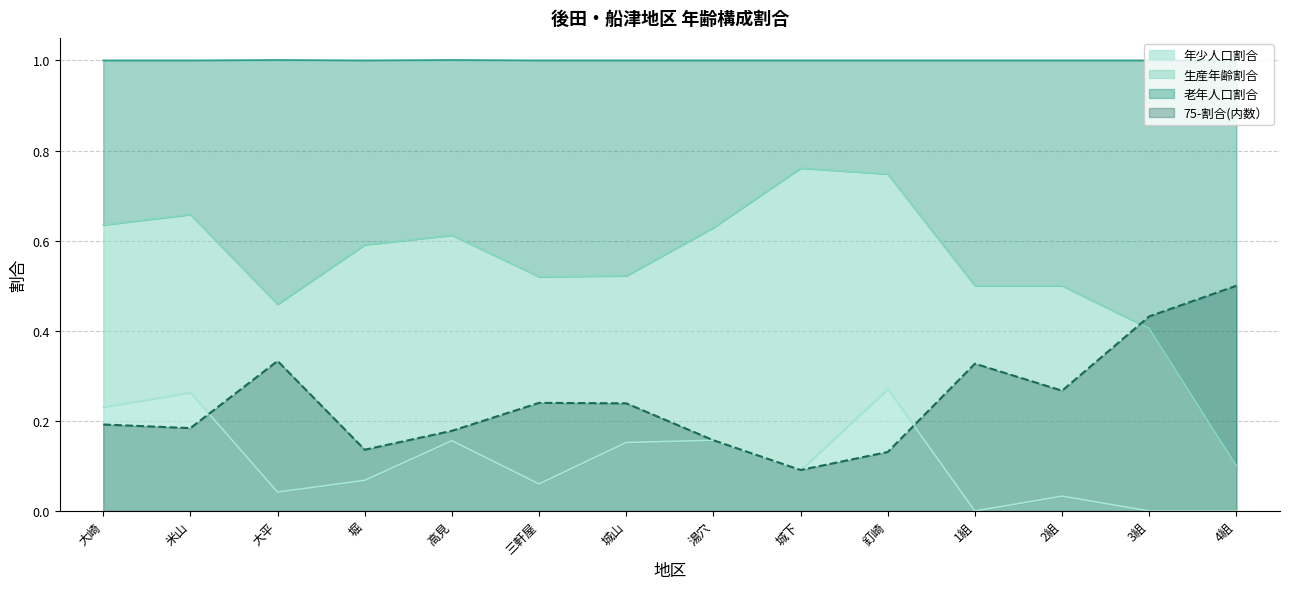

Which series has the largest range (max minus min)?

老年人口割合